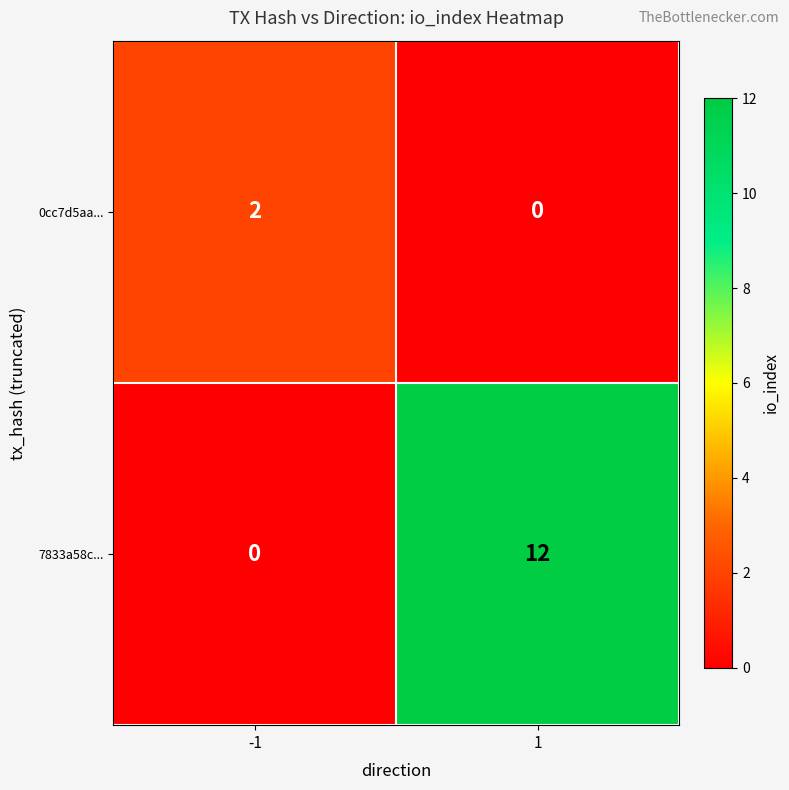

Reading left to right, transcribe all the data shown in this chart.

0cc7d5aa...: 2	0
7833a58c...: 0	12